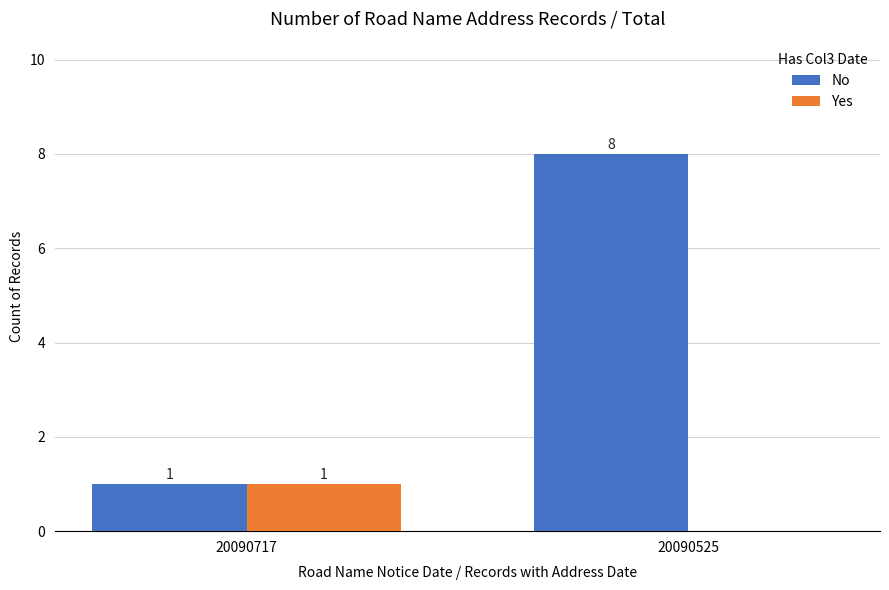

Between 20090717 and 20090525, which series saw the biggest shift?

No